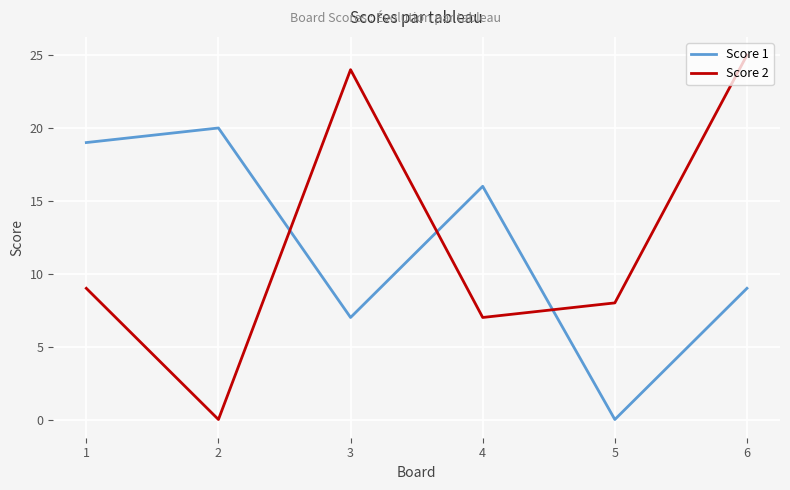

What is the average value of the Score 2 series?

12